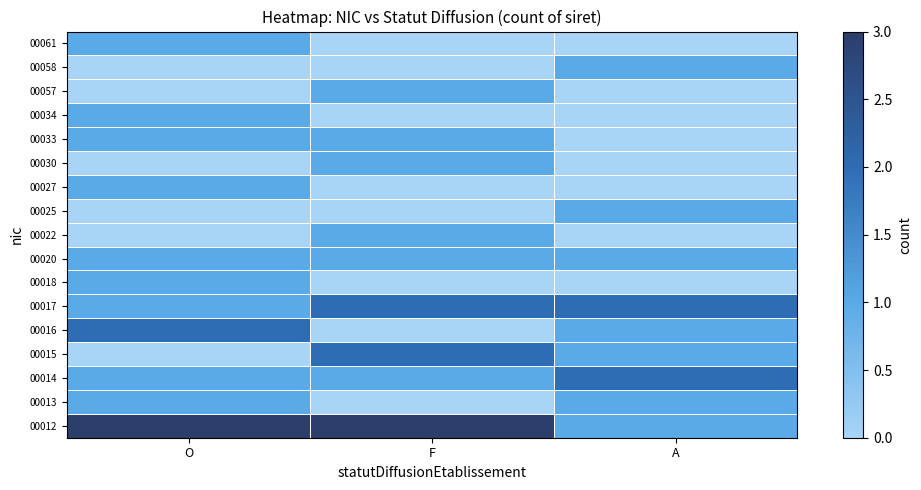

What is the difference between the highest and lowest values at F?

3